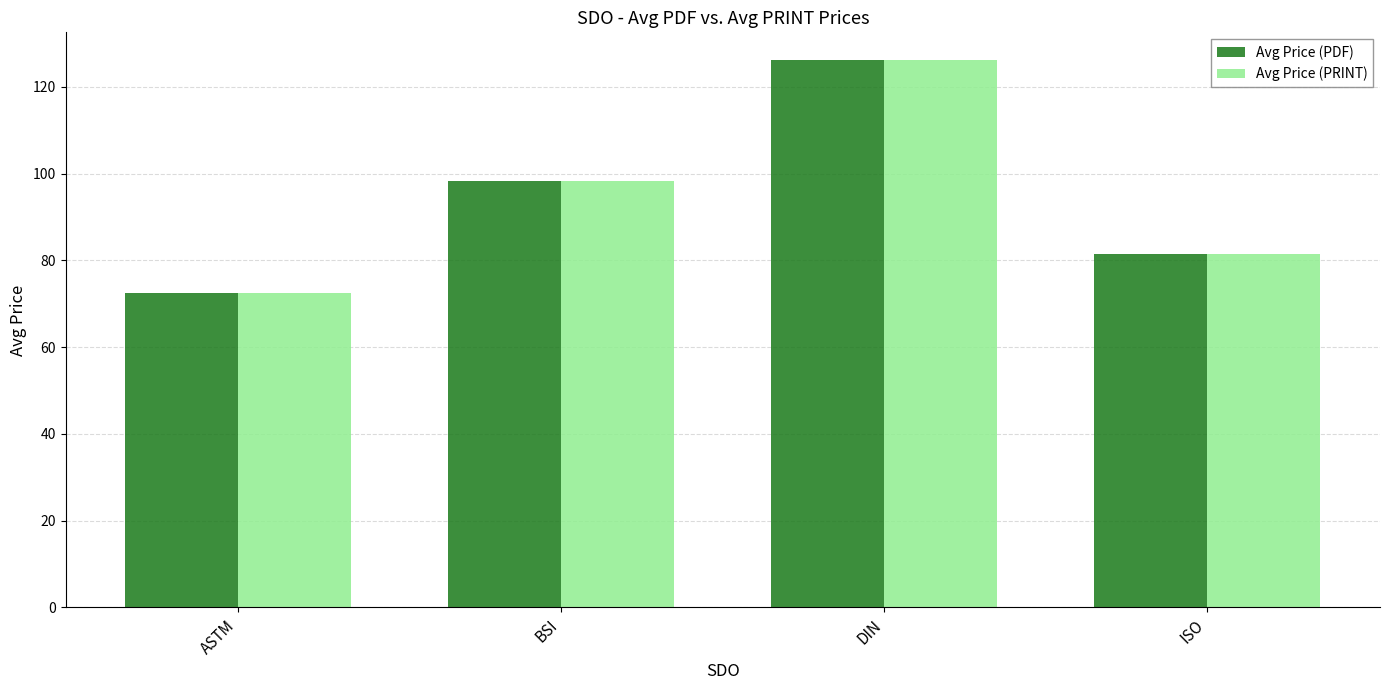

What is the label of the 2nd bar from the right?

DIN